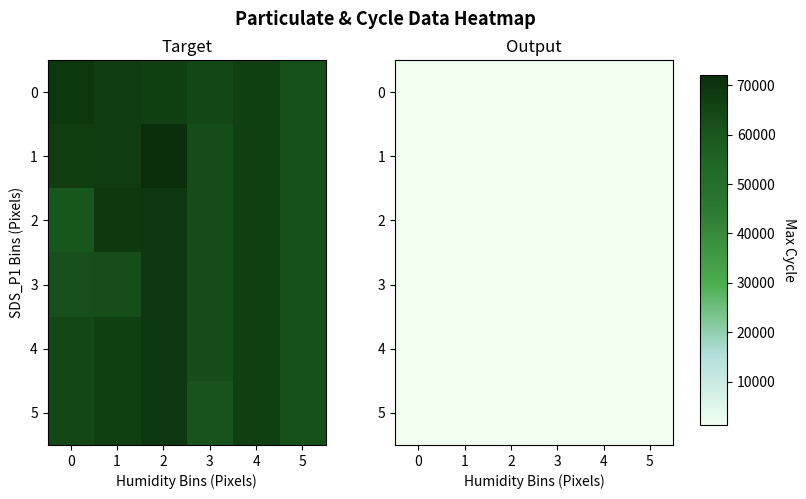

At 2, list the series in order from largest to smallest.

0, 2, 3, 4, 5, 1